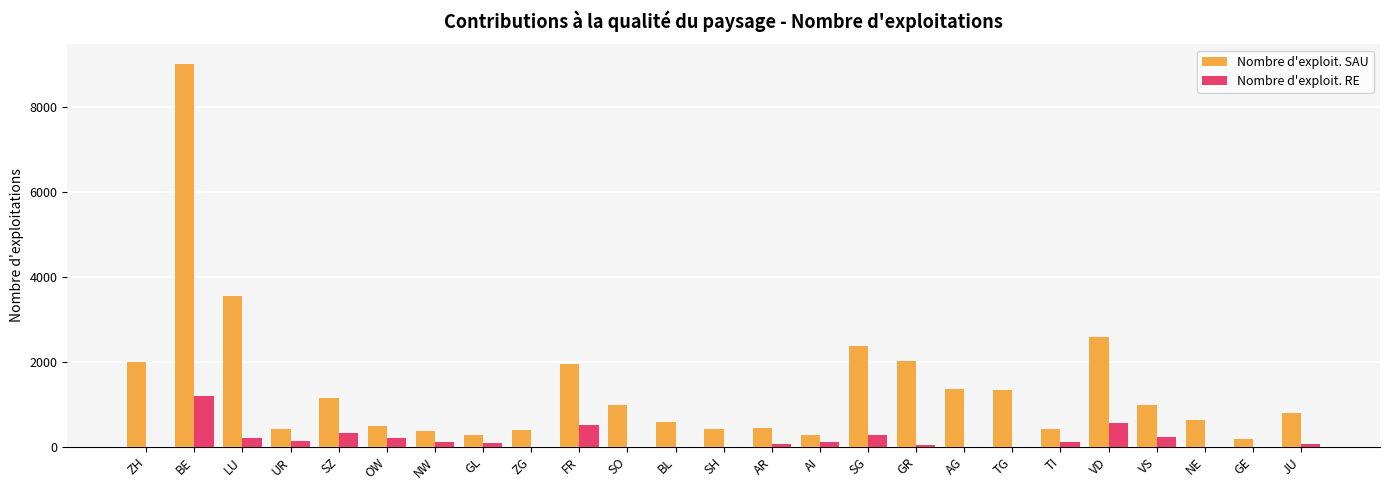

Where is Nombre d'exploit. SAU nearest to the value 4603?

LU